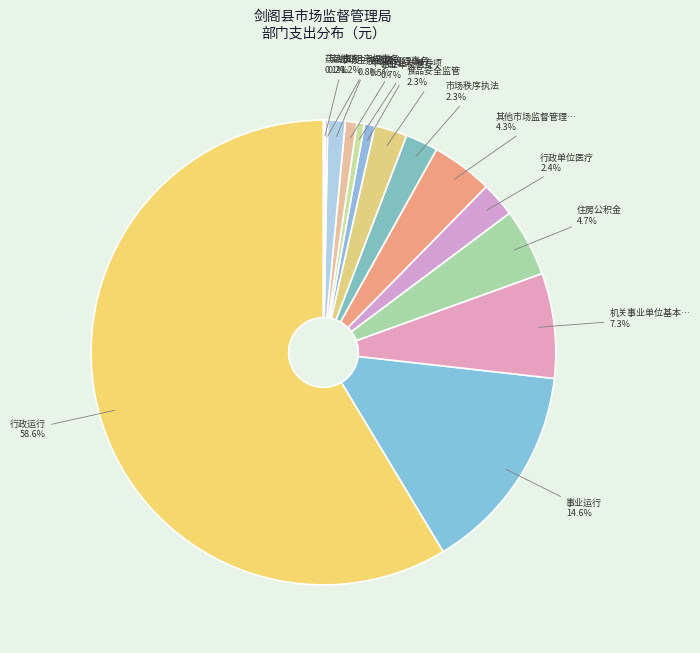

What is the majority slice?

行政运行